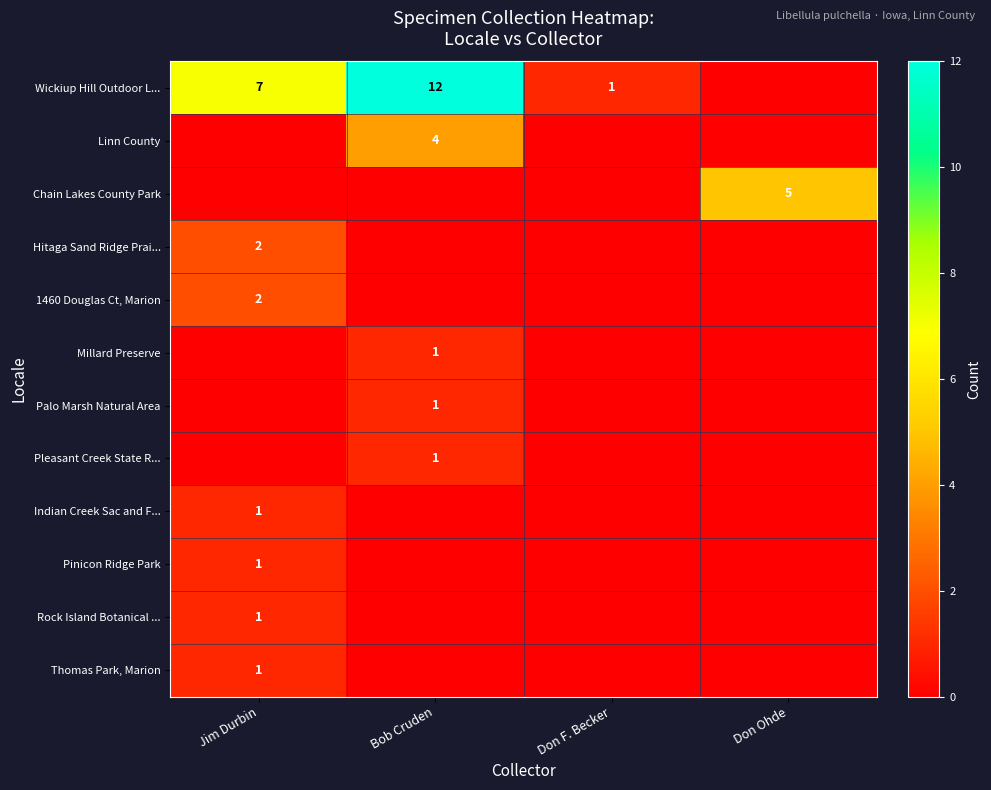

Is it true that Wickiup Hill Outdoor L... equals 1 at Don F. Becker?

True